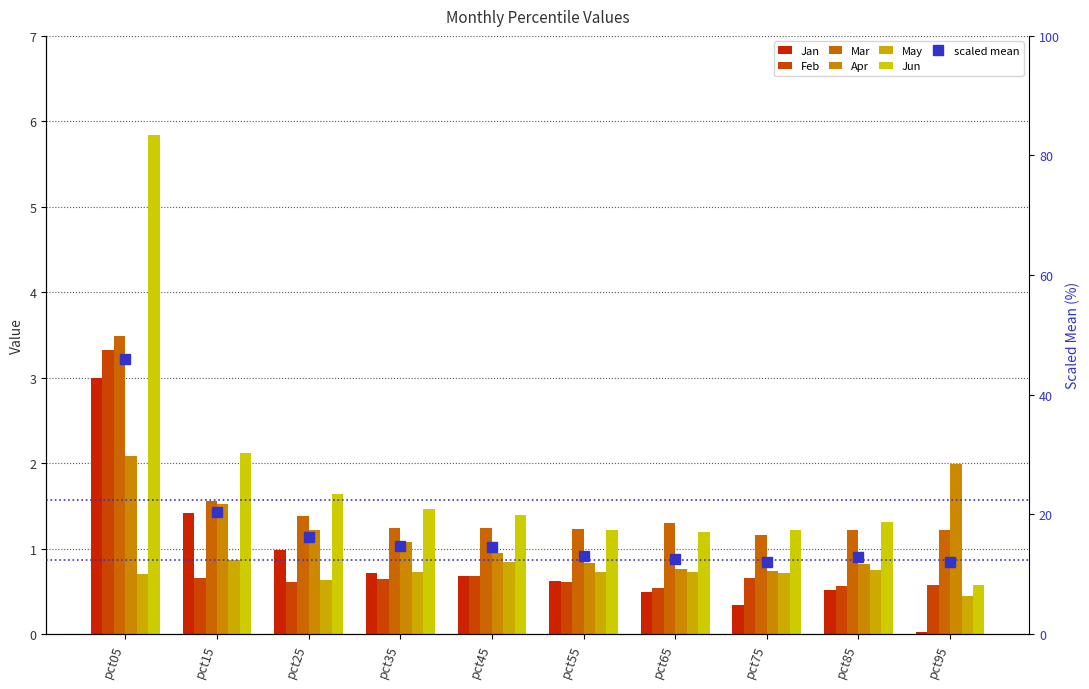

At which category is the sum across all series the highest?

pct05